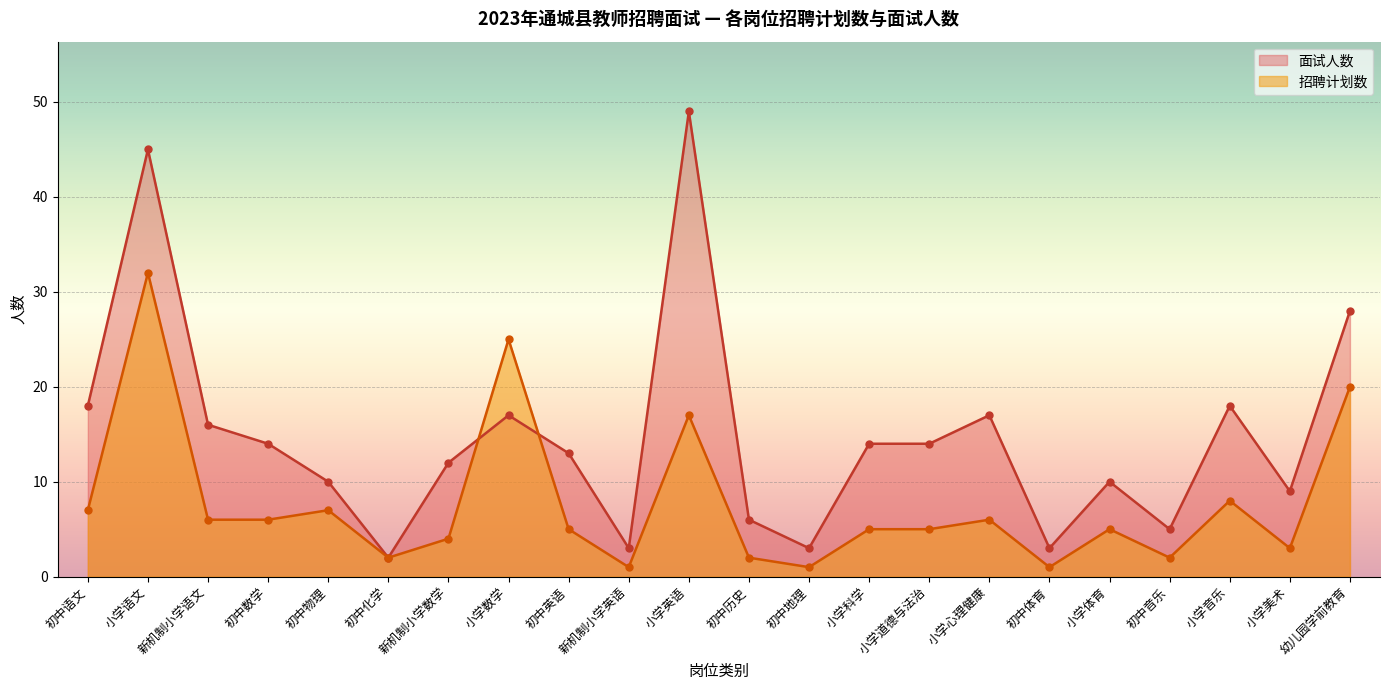

Rank the series at 初中语文 from lowest to highest value.

招聘计划数, 面试人数